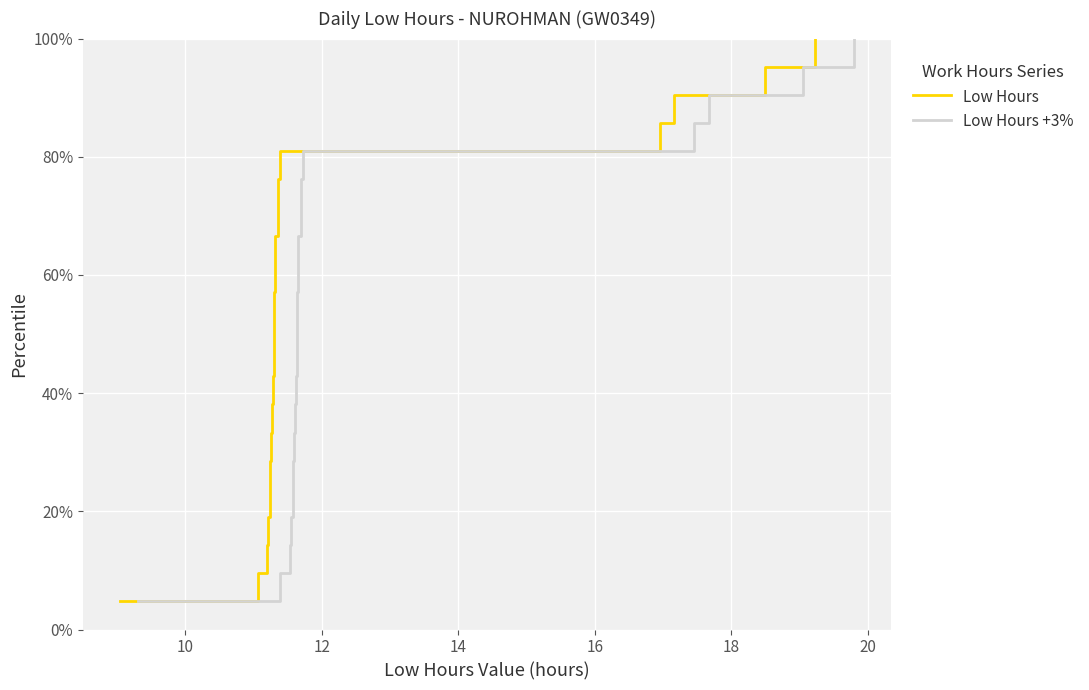

At 14, list the series in order from largest to smallest.

Low Hours, Low Hours +3%